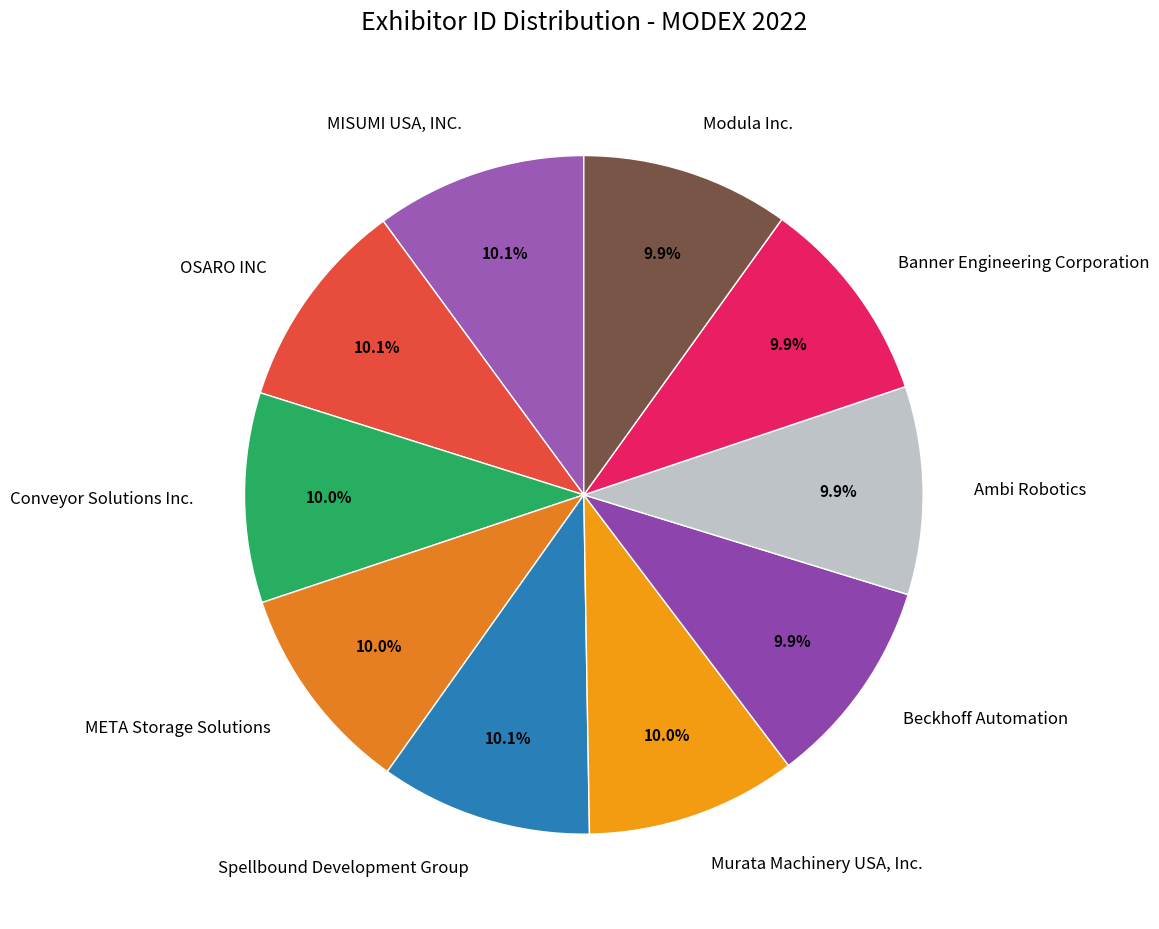

What portion of the pie excludes Conveyor Solutions Inc.?

90.0%